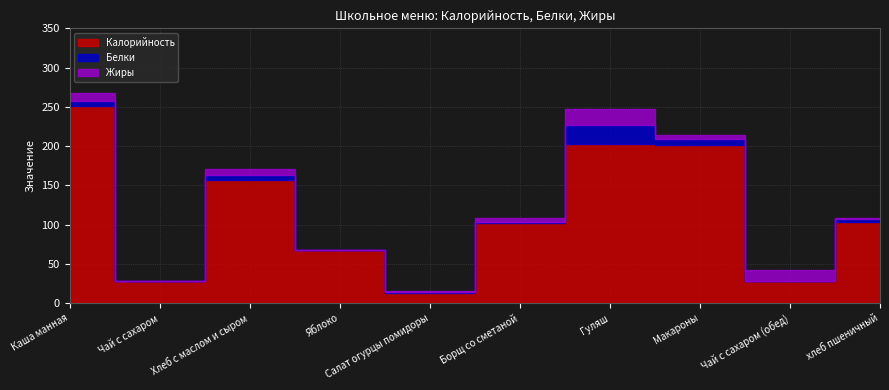

At which category does Белки reach its first local valley?

Чай с сахаром